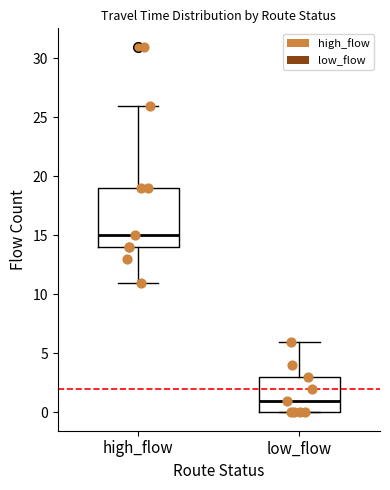

Reading left to right, read every box against the y-axis: the position of its median line, the range the box covers, and the ends of its whiskers. The values are not printed on the chart, so give them approximately, as read against the axis.

high_flow: median 15, box 14 to 19, whiskers 11 to 26
low_flow: median 1, box 0 to 3, whiskers 0 to 6